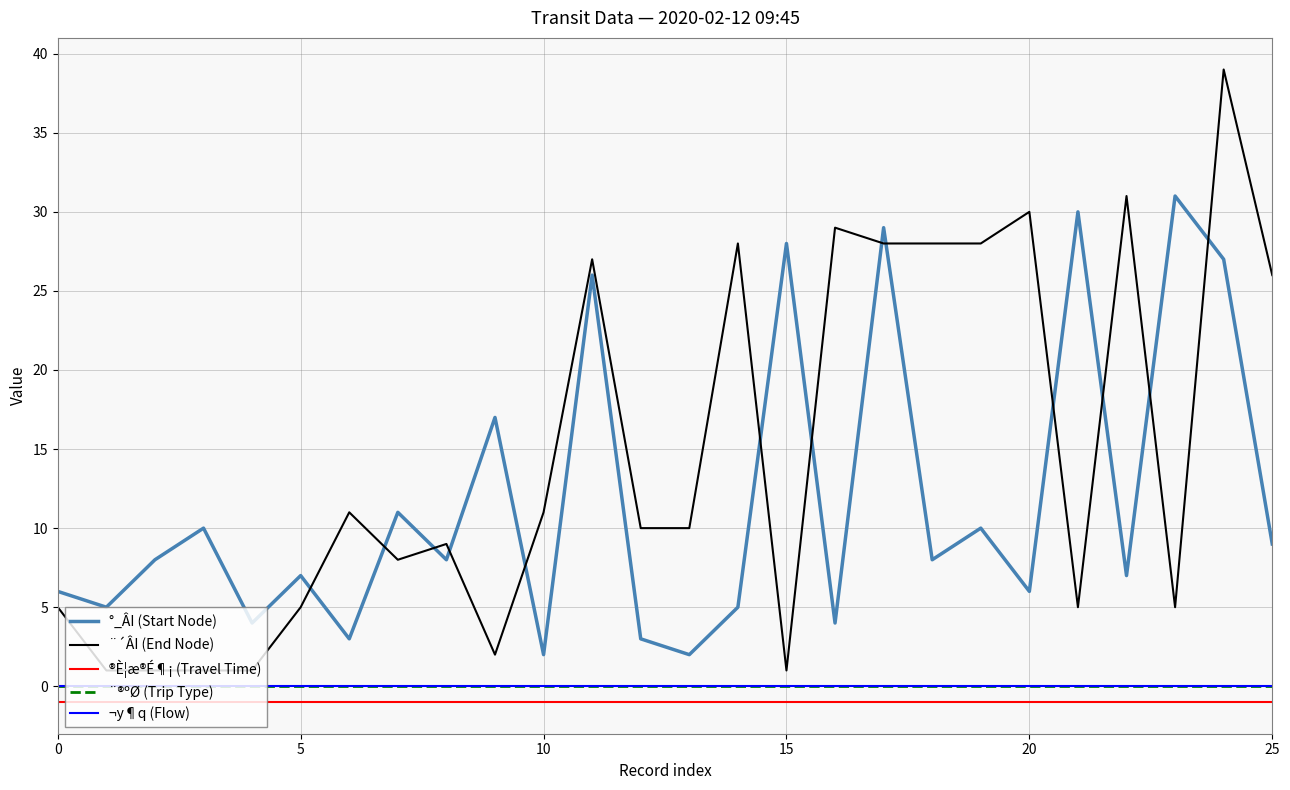

True or false: ¨®ºØ (Trip Type) and °_ÂI (Start Node) cross at least once.

False